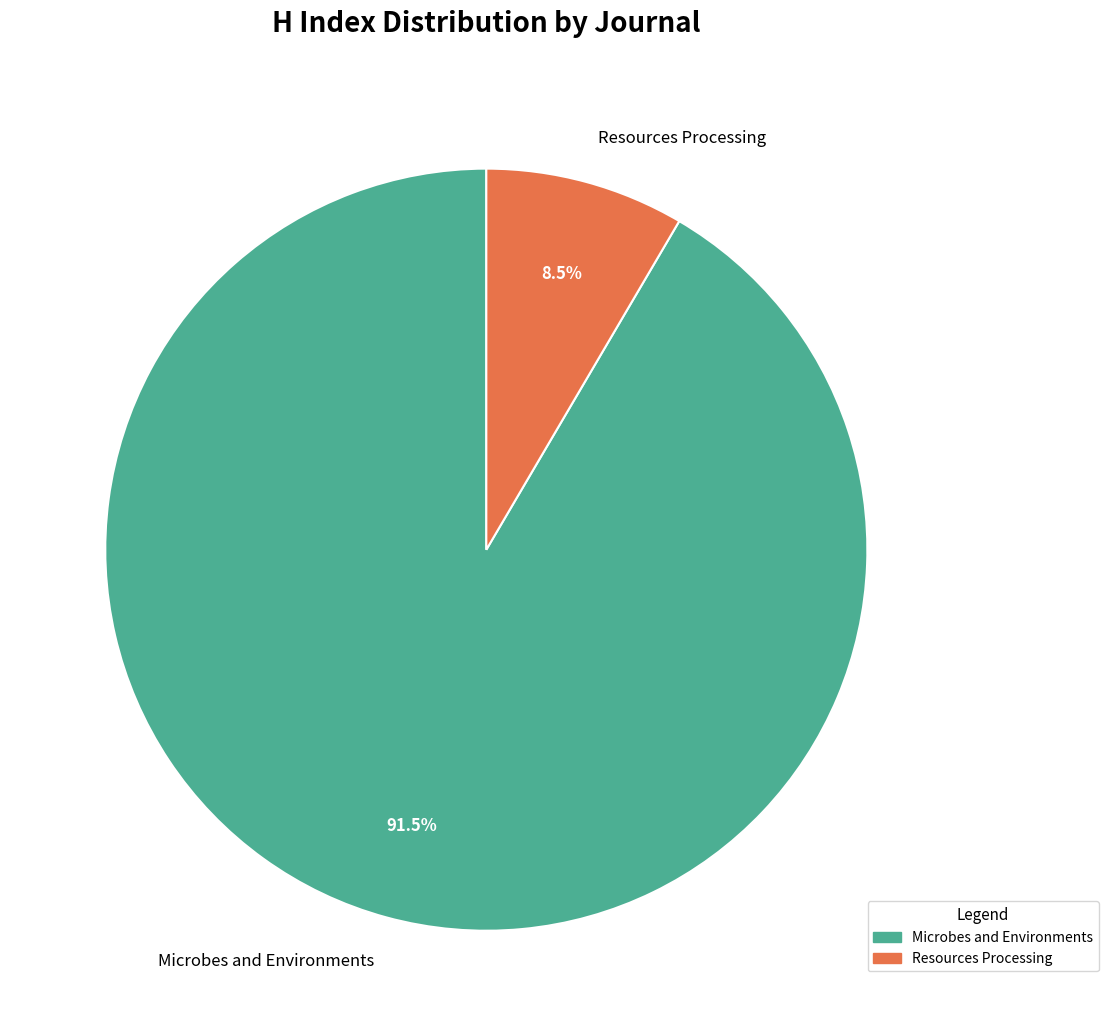

Combined, what portion of the pie is Microbes and Environments and Resources Processing?

100.0%